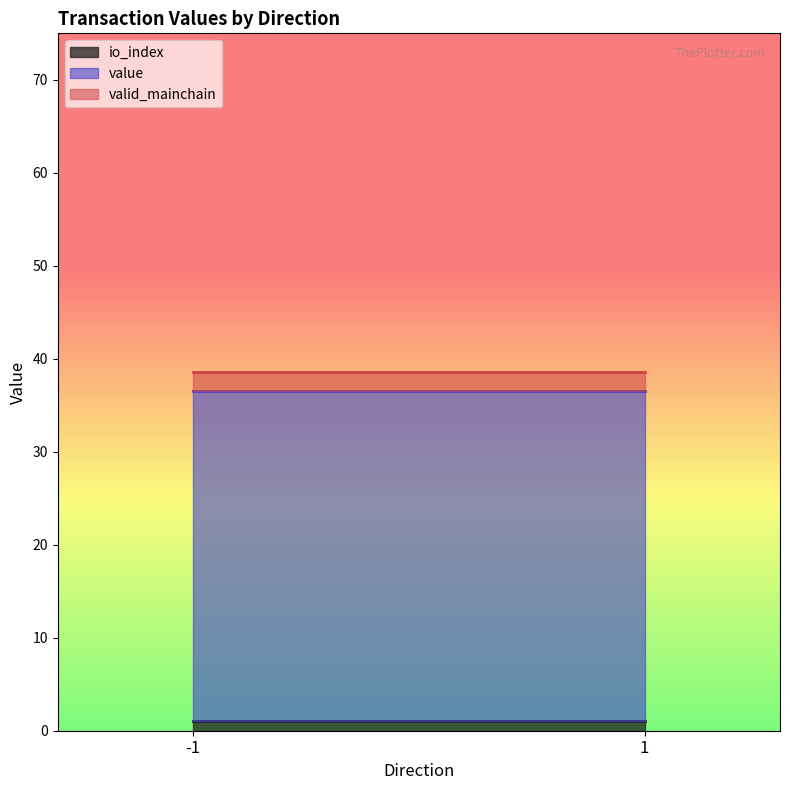

At how many categories does at least one series exceed 1?

2